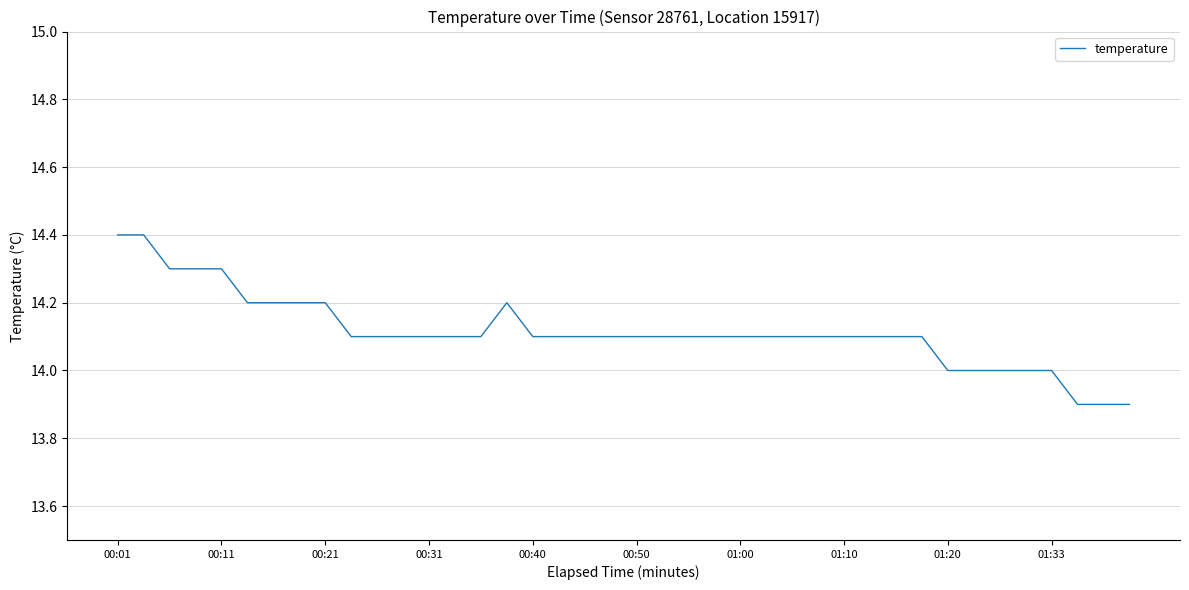

What is the difference between the maximum and minimum values?

0.5